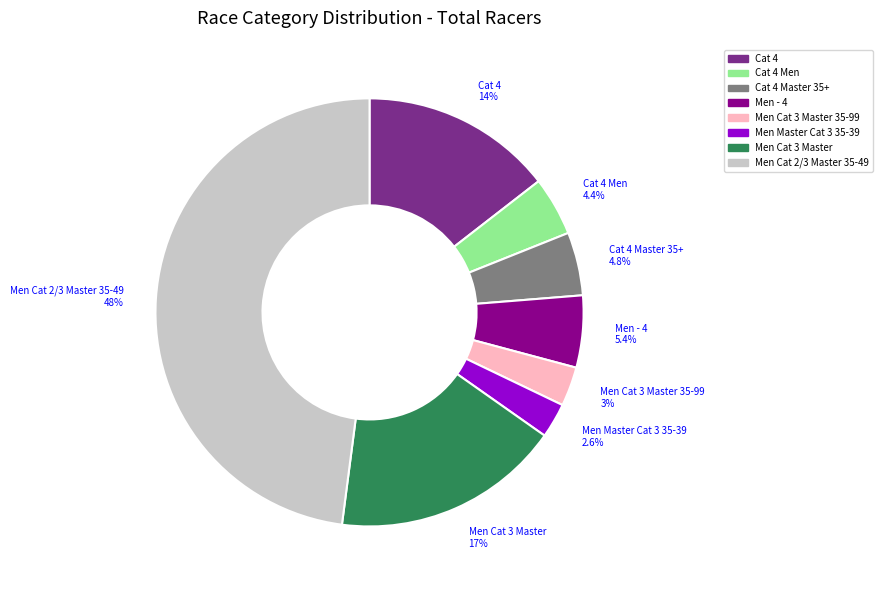

Does any single category account for the majority?

No